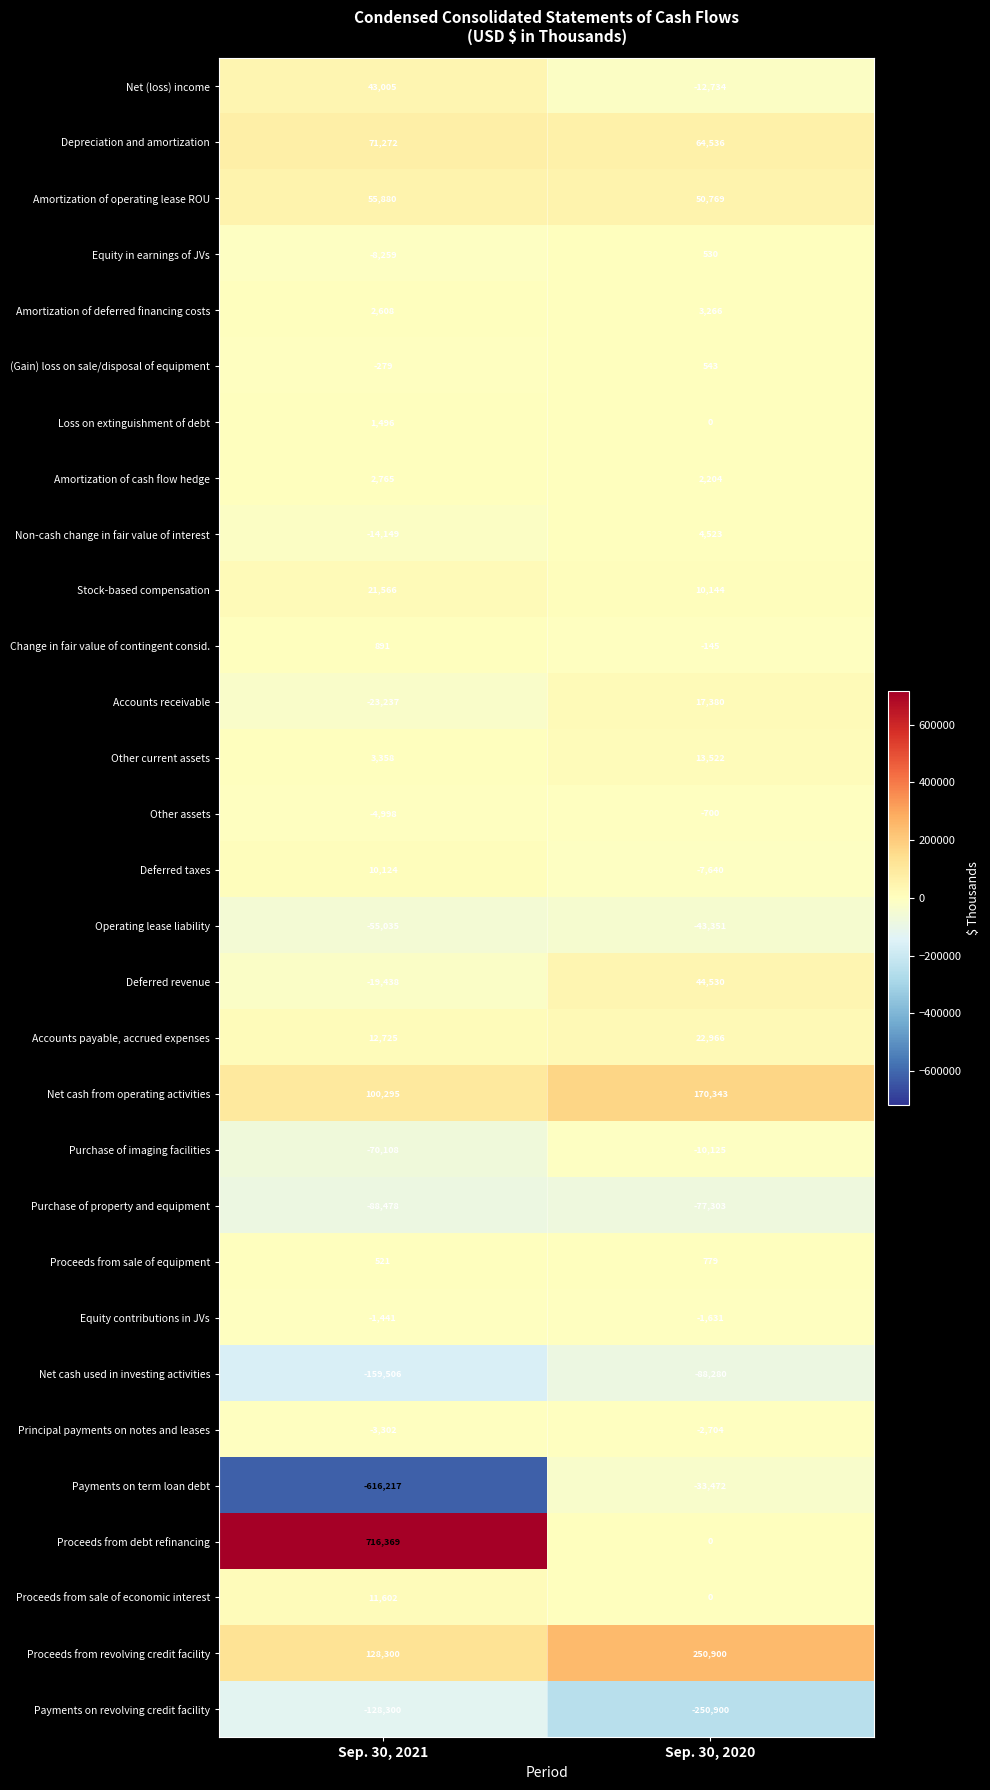

The Accounts receivable series shows 11263 at Sep. 30, 2020. True or false?

False